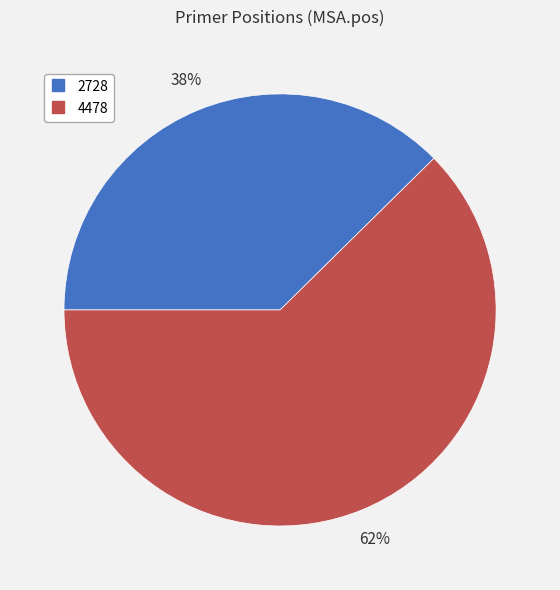

Count the number of slices in the pie.

2